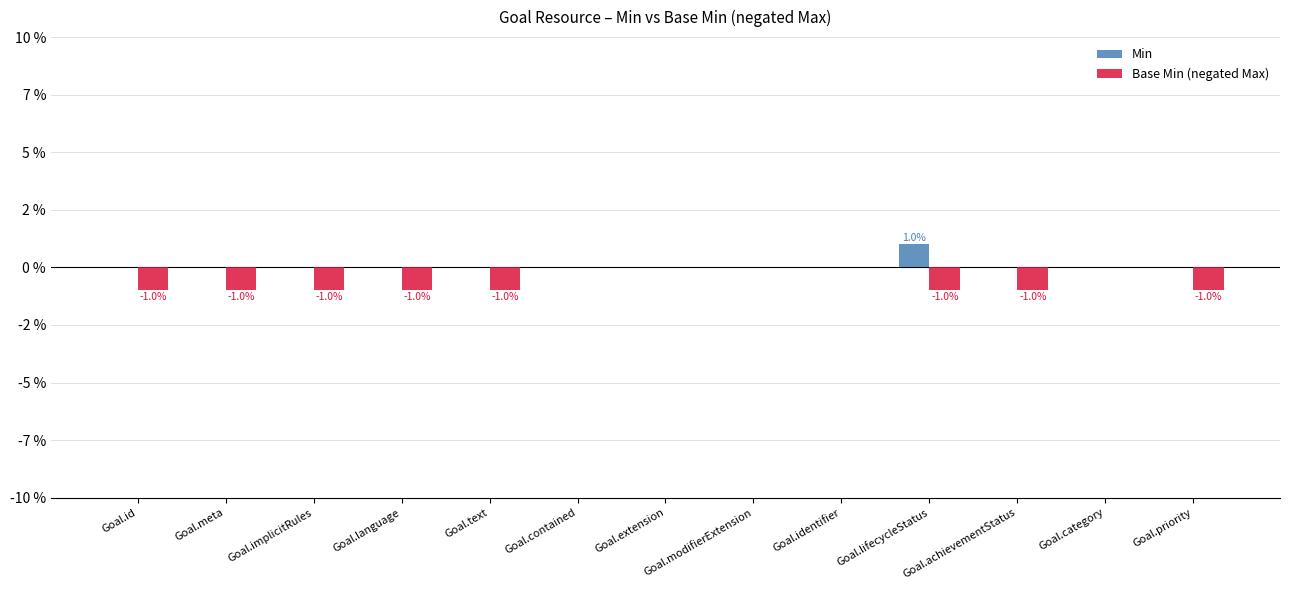

List the series in order of their peak value, highest first.

Min, Base Min (negated Max)